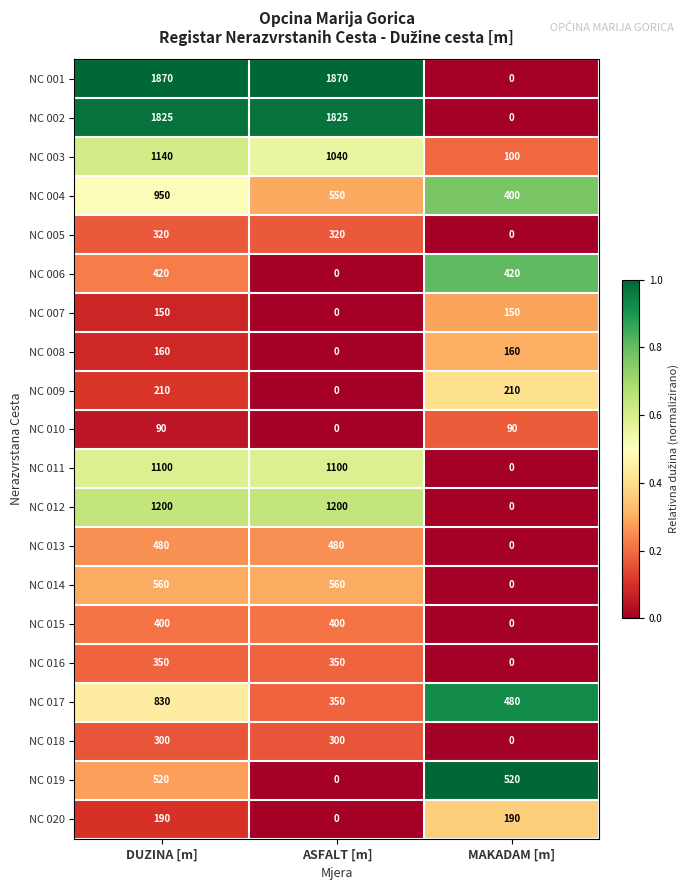

What is the difference between the maximum and minimum values in the NC 009 series?

210